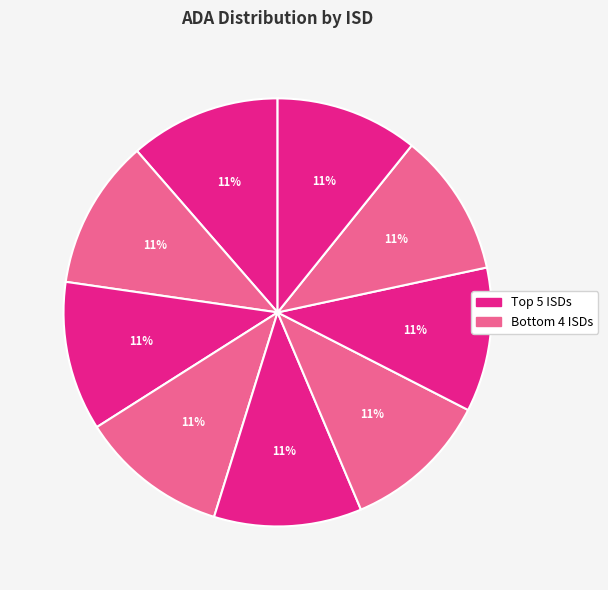

How many slices are in this pie chart?

9